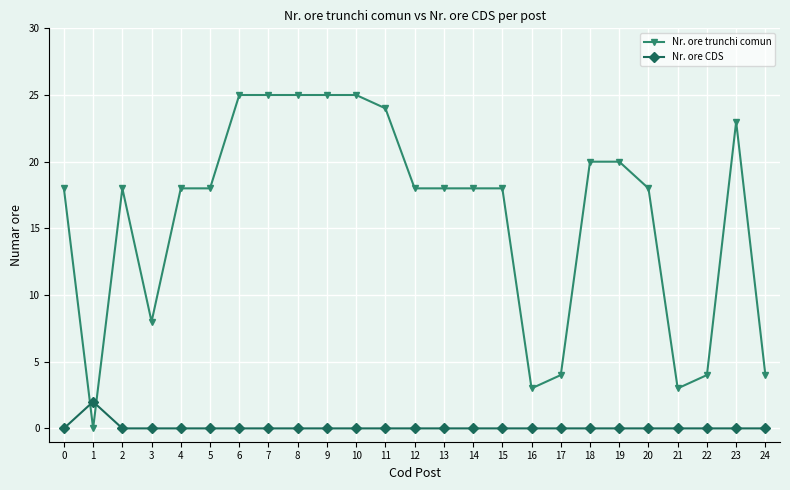

Which series has the largest total across all categories?

Nr. ore trunchi comun